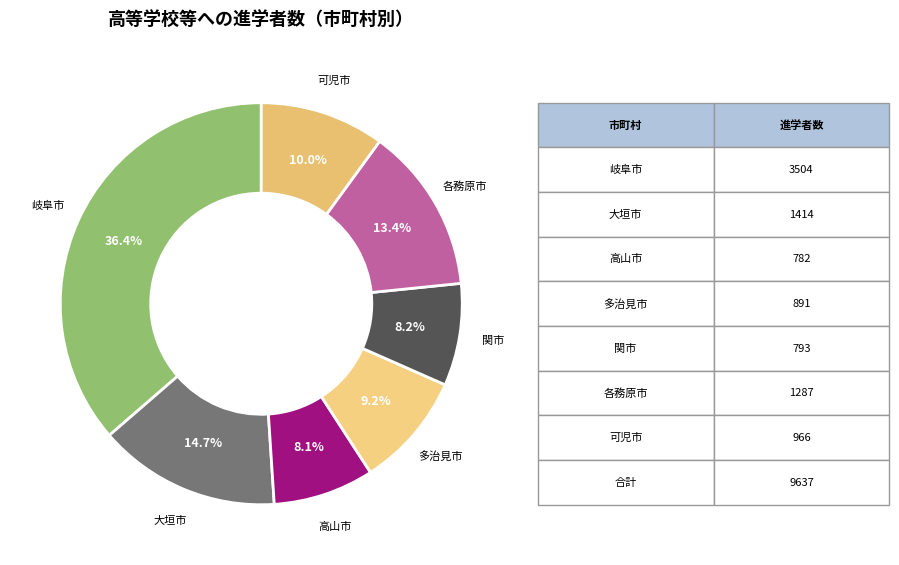

What percentage is the 多治見市 slice, to the nearest percent?

9%